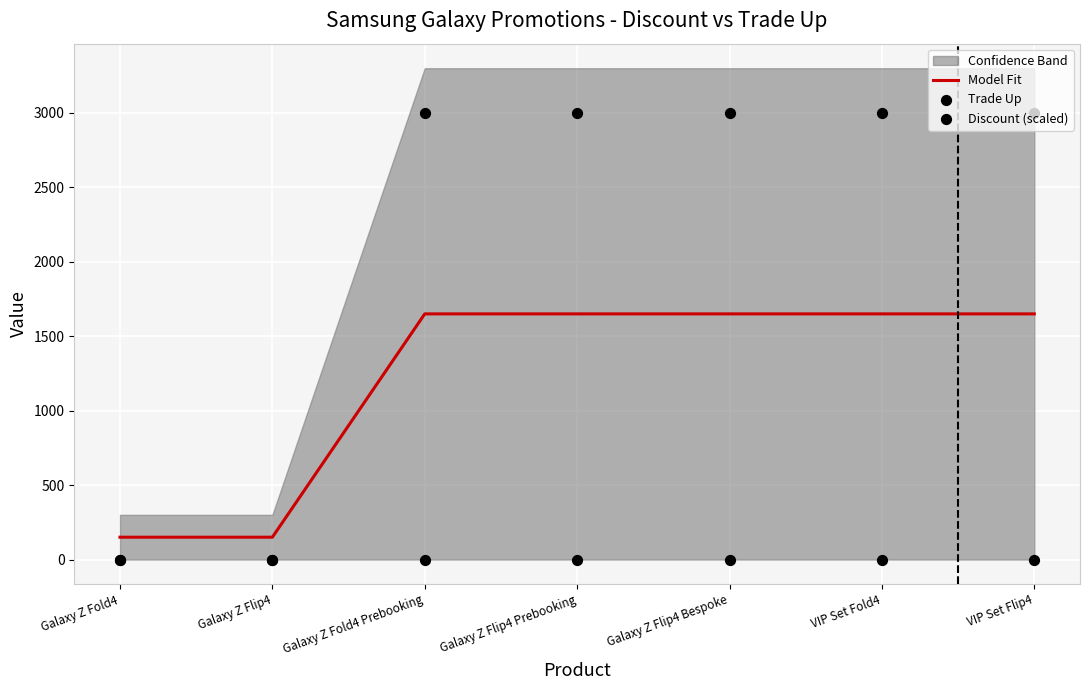

At how many categories does at least one series exceed 1555?

5